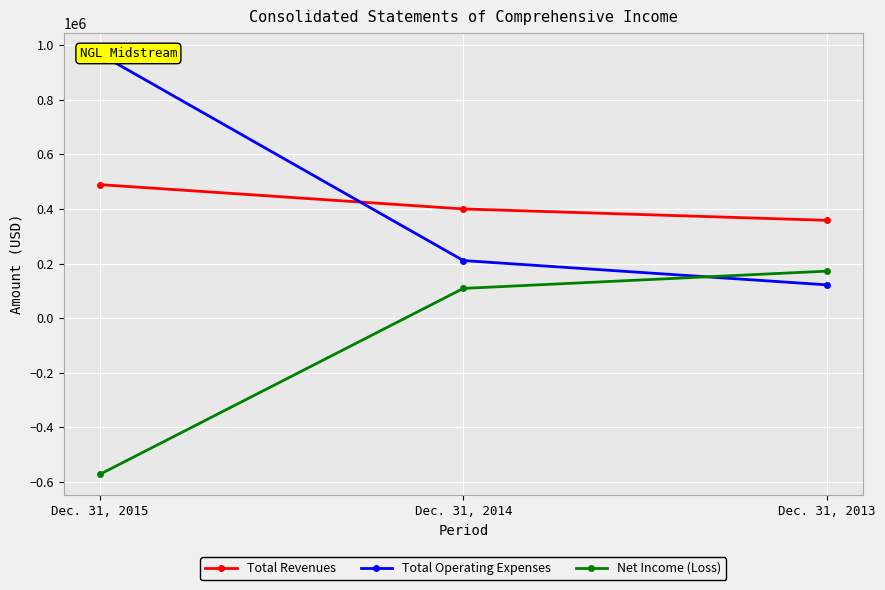

At how many categories does at least one series exceed -380694?

3